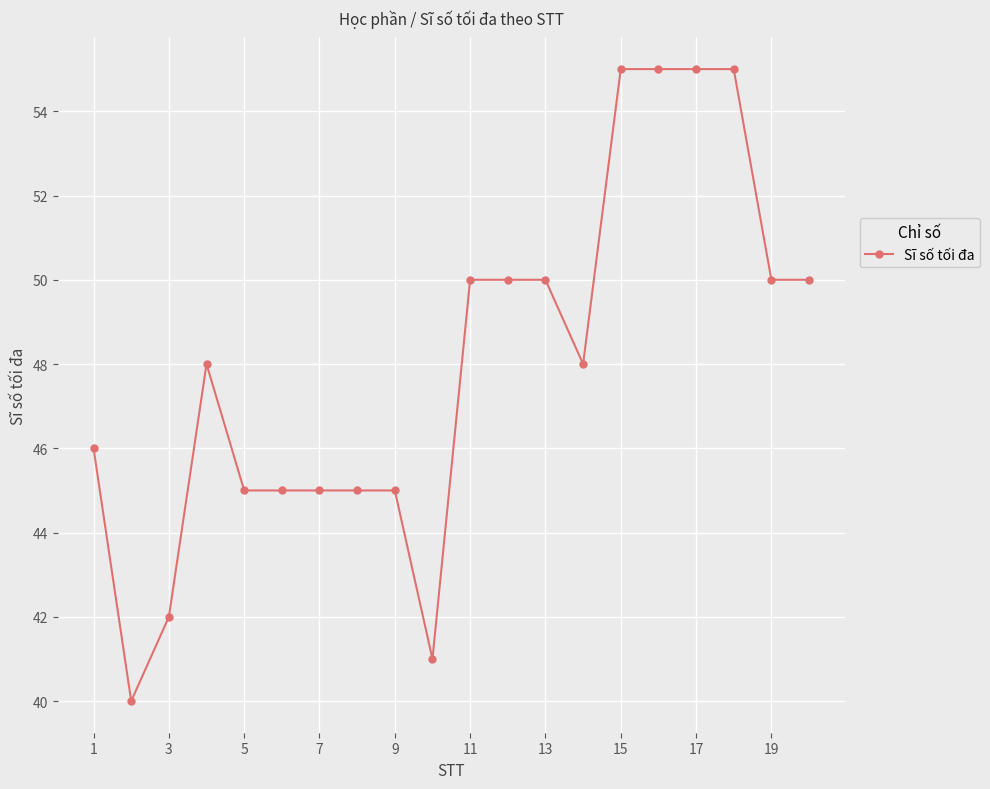

What is the minimum value shown in the chart?

40